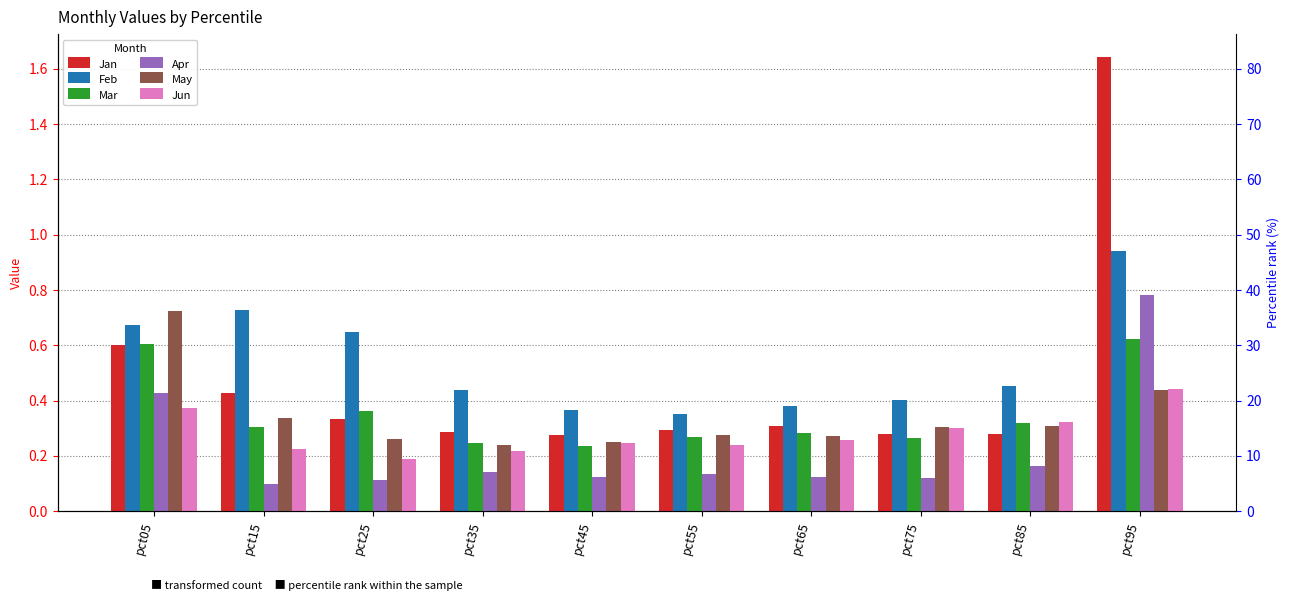

What value does the Apr series have at pct35?

0.1